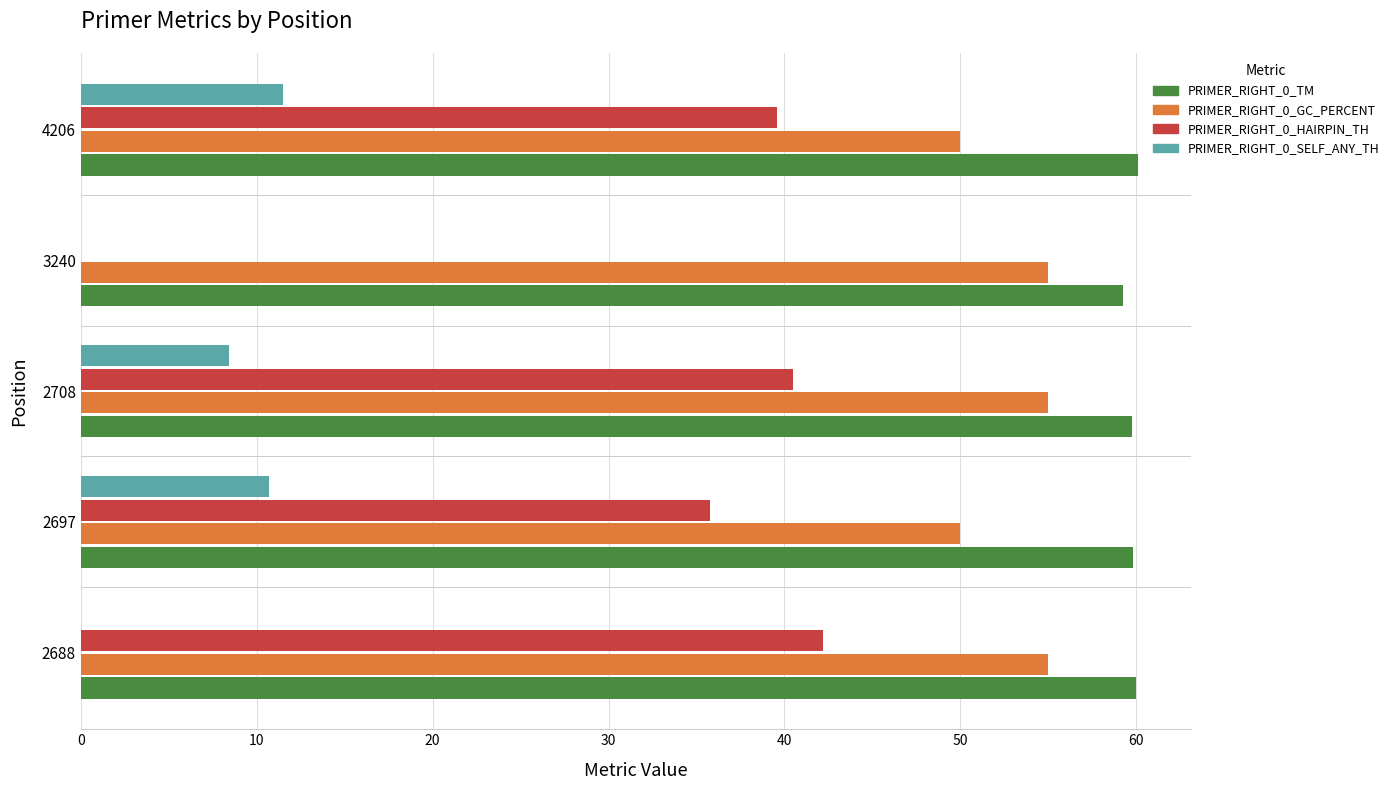

What is the highest value of the PRIMER_RIGHT_0_HAIRPIN_TH series?

42.2